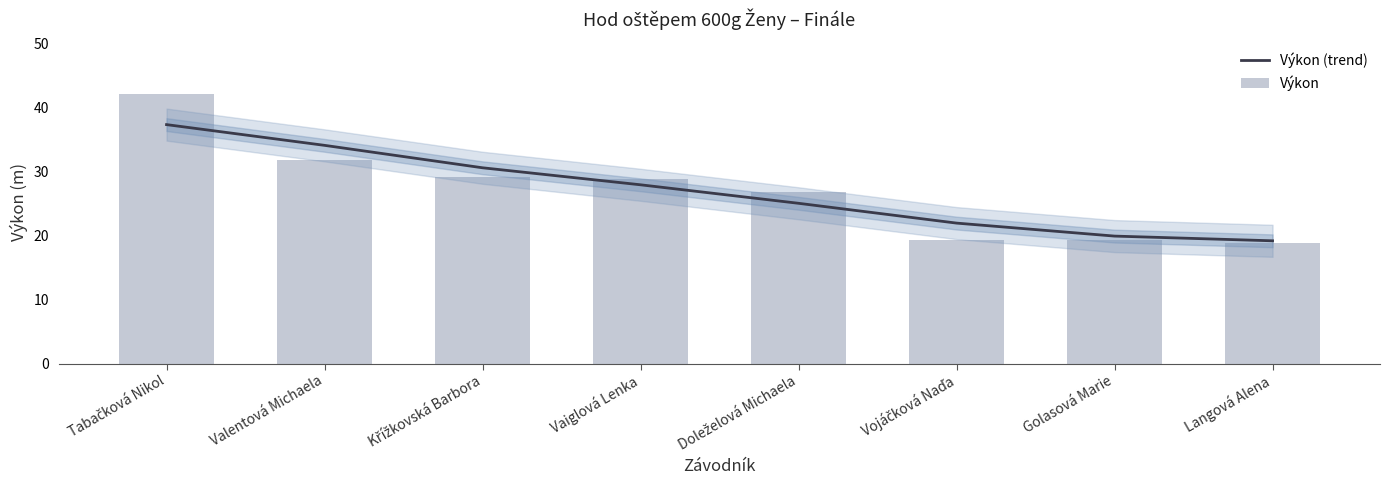

Which label corresponds to the smallest value in the chart?

Langová Alena